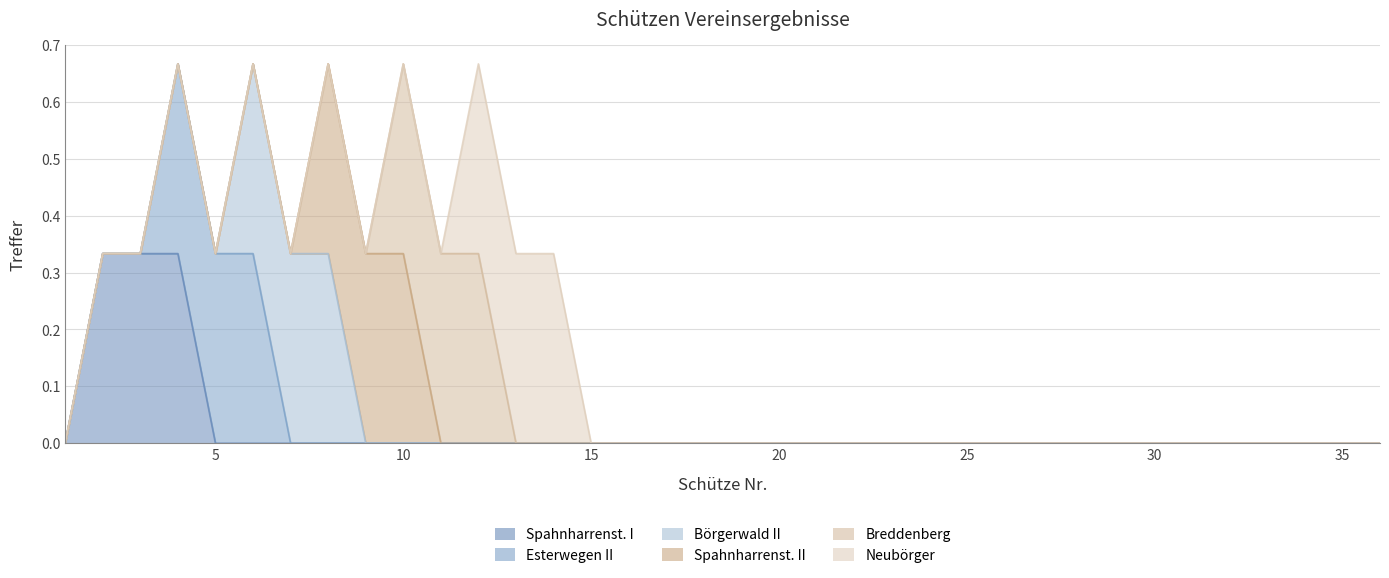

True or false: Neubörger and Spahnharrenst. I intersect in this chart.

False